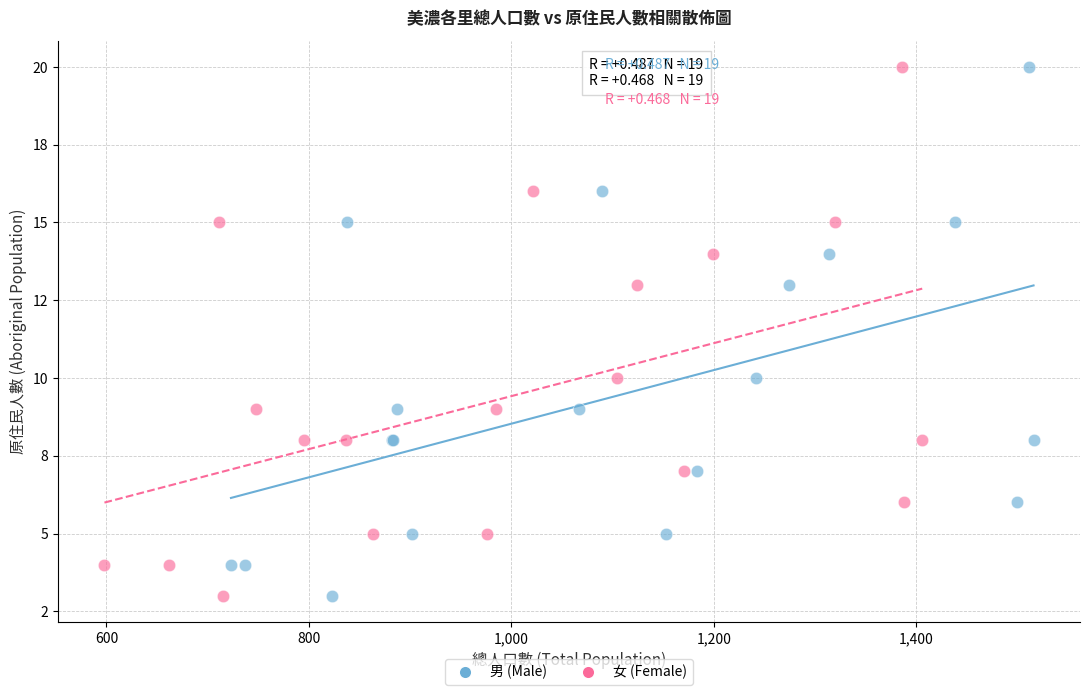

What are all the series names shown in the legend?

男 (Male), 女 (Female)